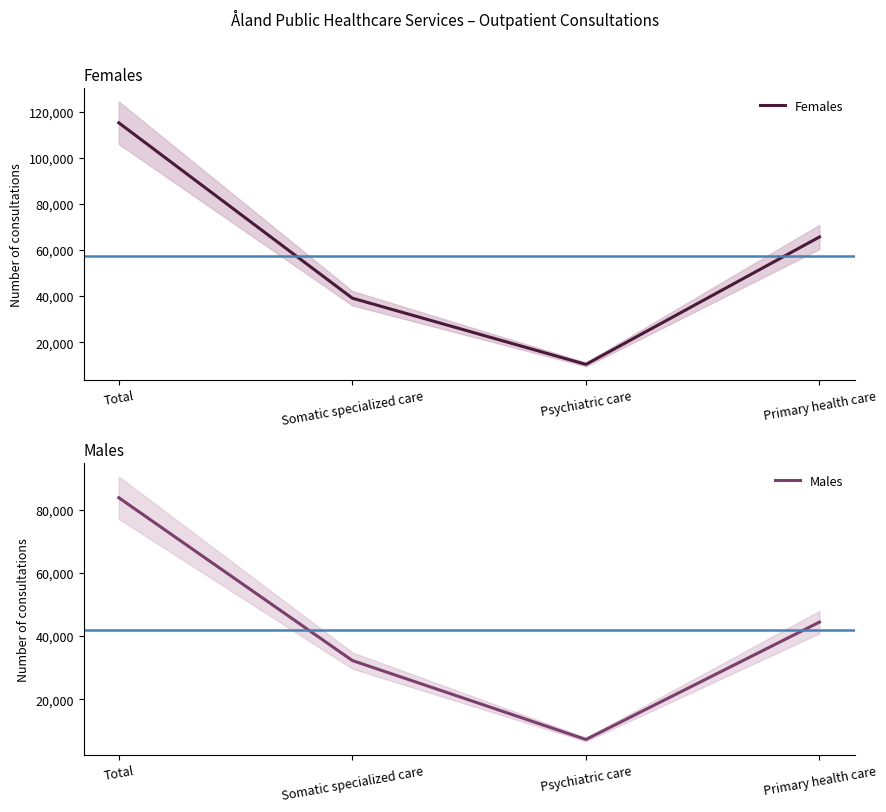

True or false: Females and Males cross at least once.

False